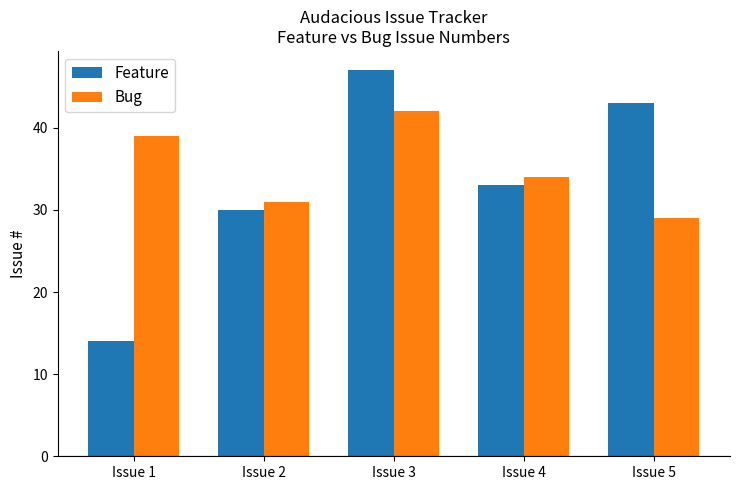

Reading right to left, extract all data points from this chart.

Feature: Issue 5=43	Issue 4=33	Issue 3=47	Issue 2=30	Issue 1=14
Bug: Issue 5=29	Issue 4=34	Issue 3=42	Issue 2=31	Issue 1=39